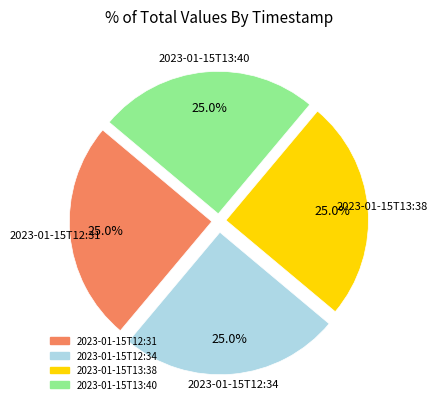

The 2023-01-15T12:31 slice represents 19% of the pie. True or false?

False